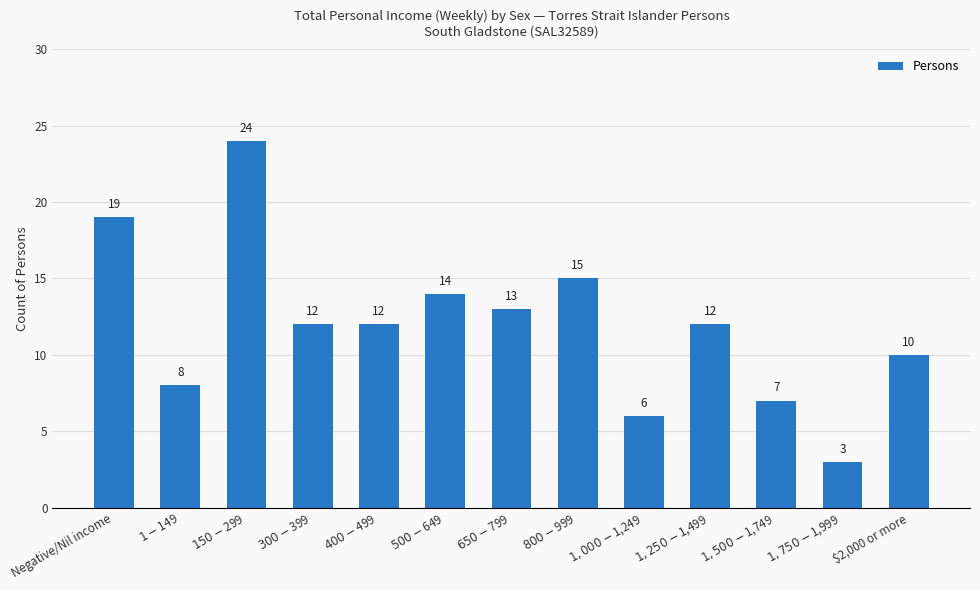

Does the chart contain any negative values?

No